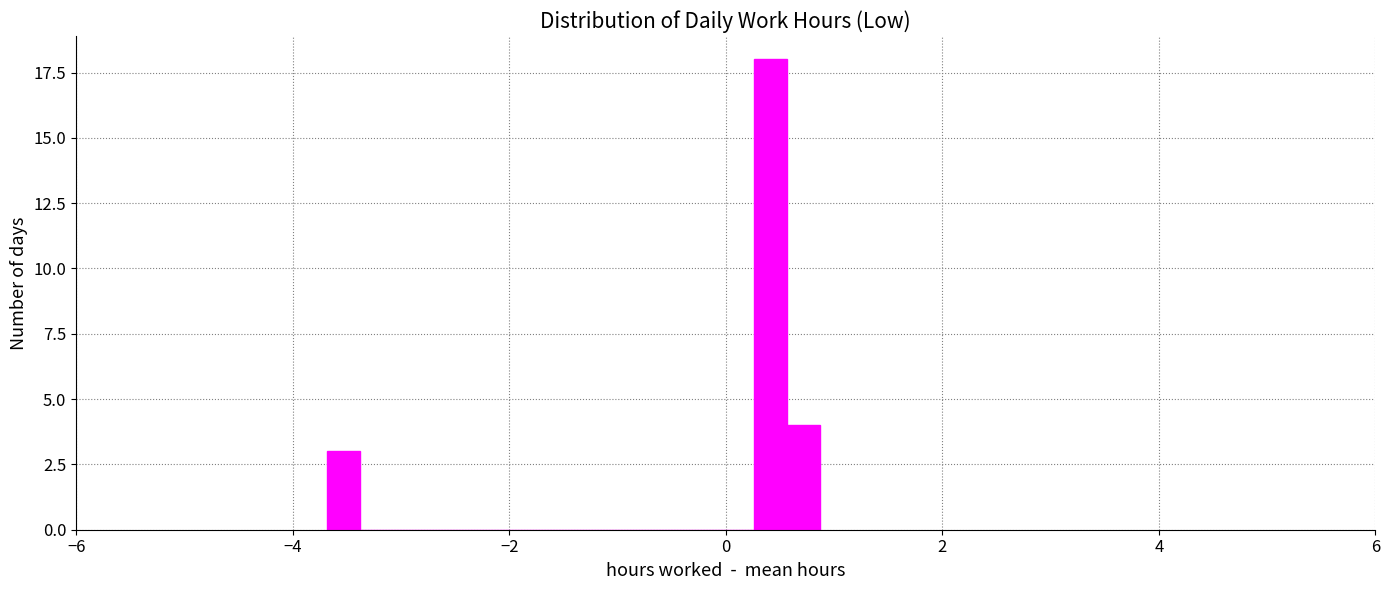

Around what value on the x-axis is the tallest bar? Give the approximate position of its centre, as read against the axis.

0.4